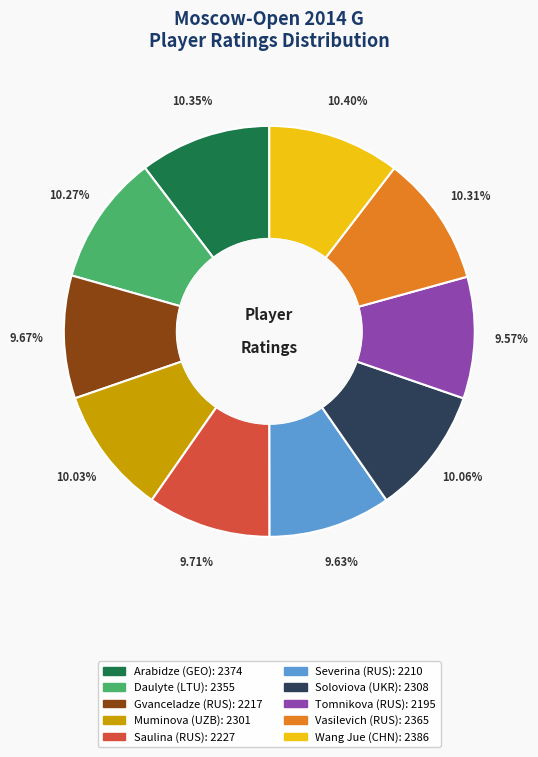

Is there a majority slice in this chart?

No